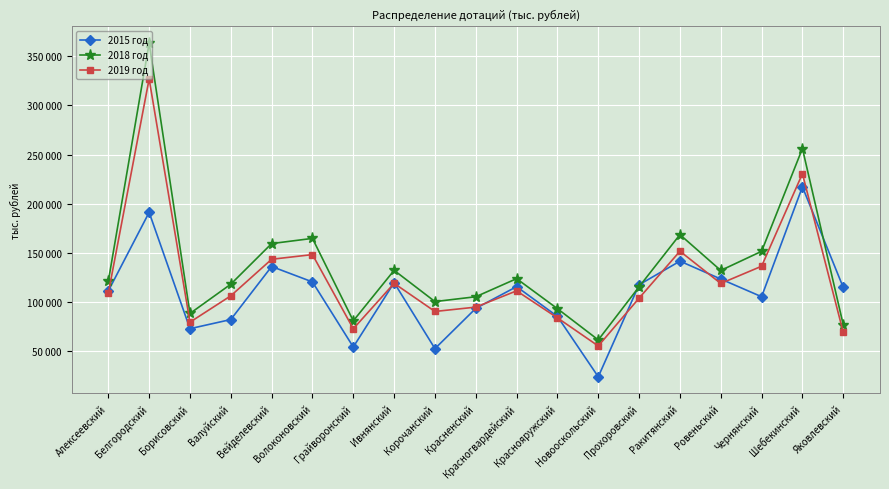

Does the chart have visible grid lines?

Yes